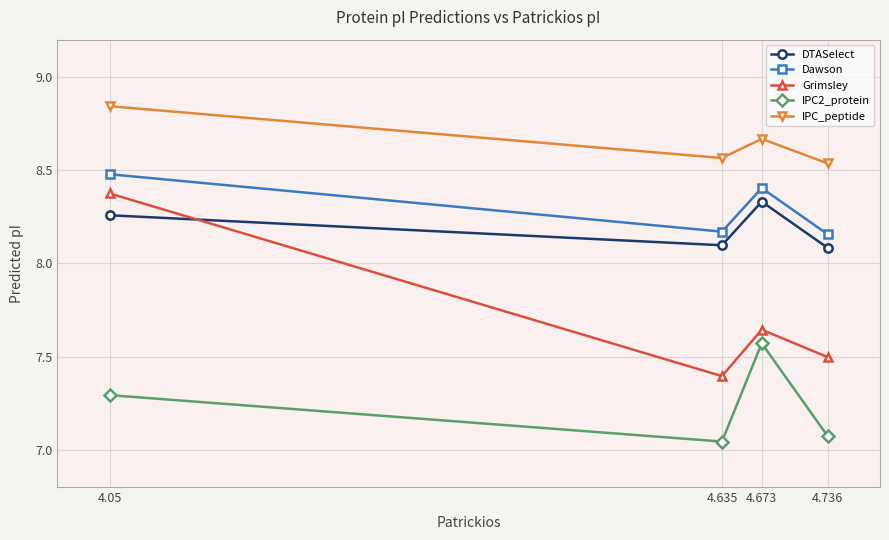

What are all the series names shown in the legend?

DTASelect, Dawson, Grimsley, IPC2_protein, IPC_peptide